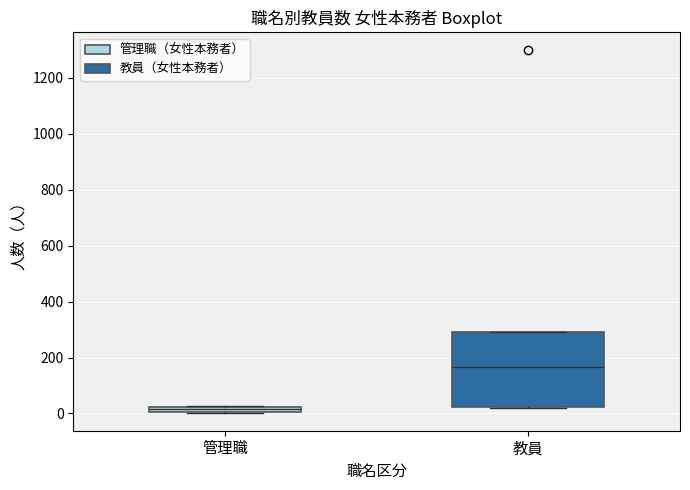

Comparing the boxes themselves (not the whiskers), which one is the tallest?

教員